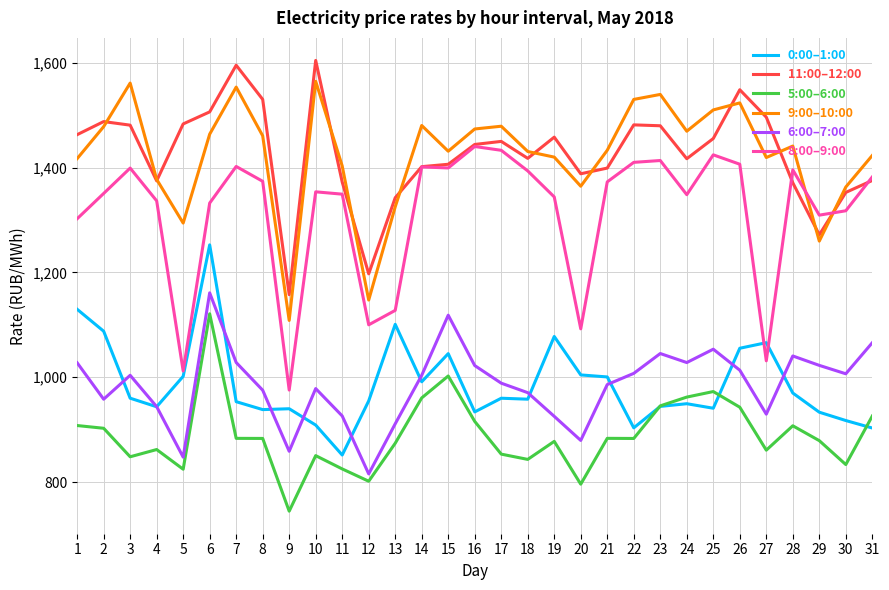

Is it true that 5:00–6:00 equals 972.6 at 25?

True